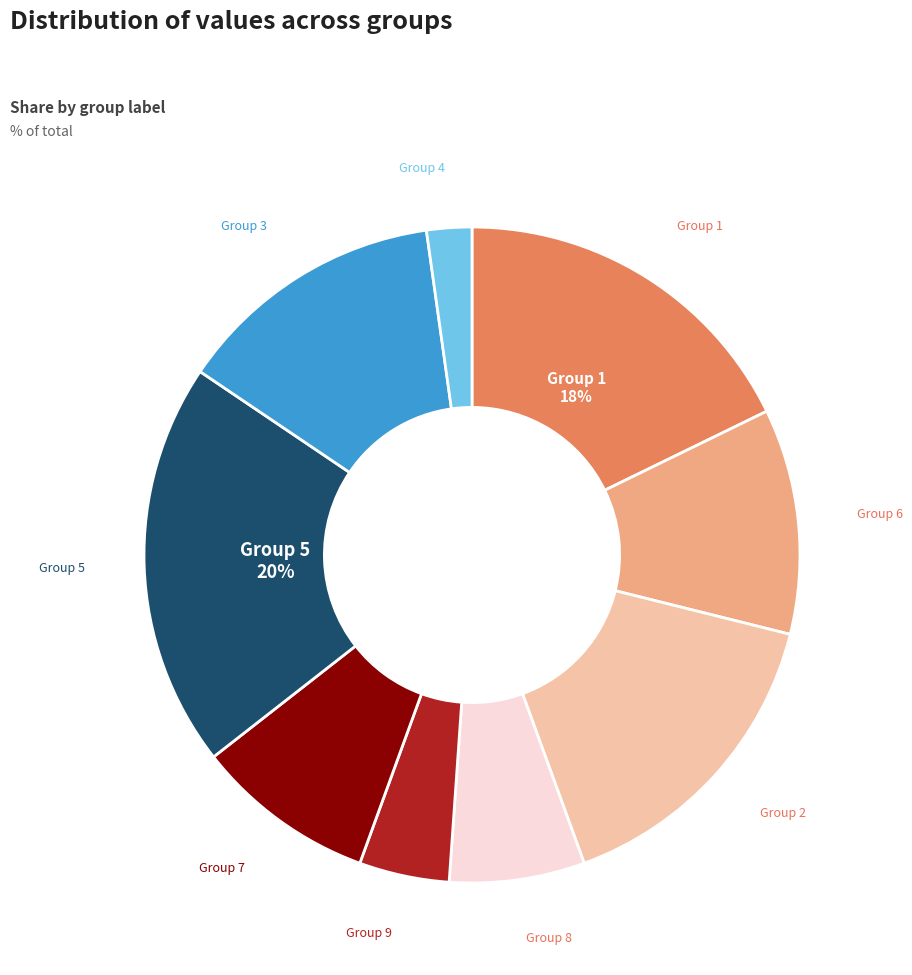

How many segments does this pie chart have?

9